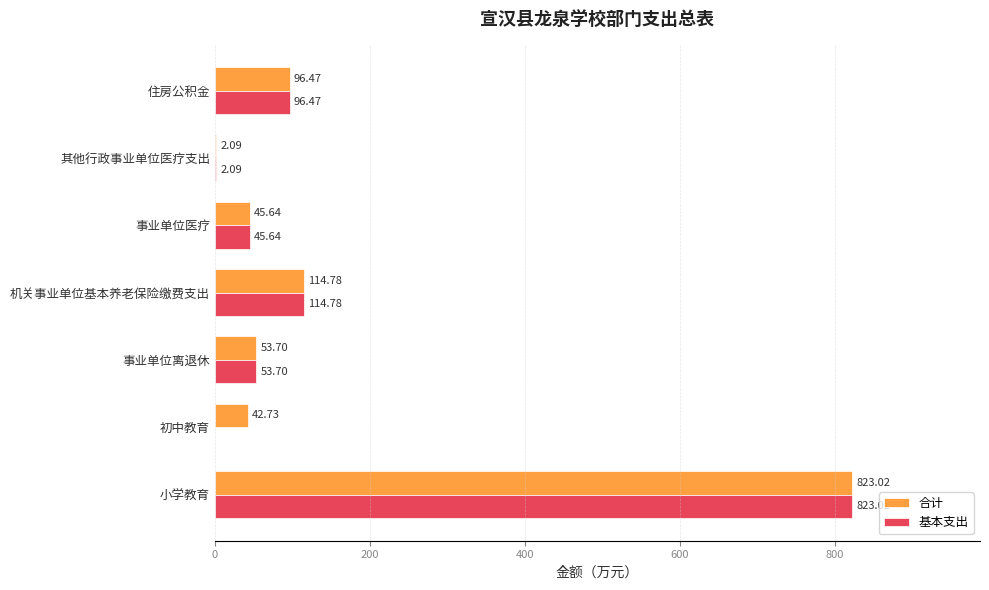

What is the sum of all 合计 values?

1178.4